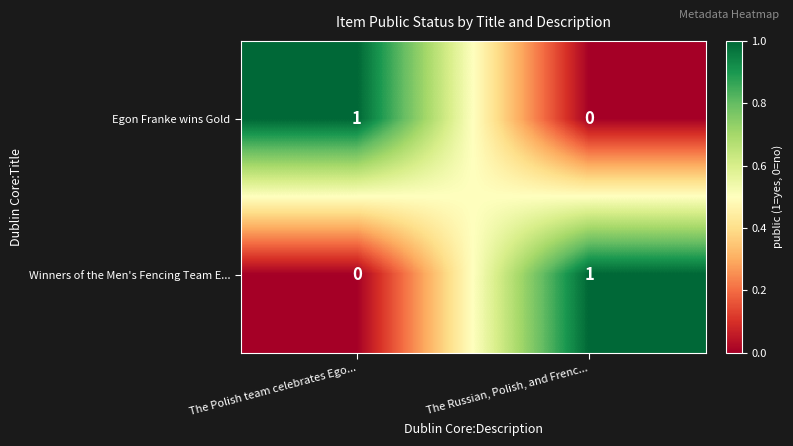

Is it true that Winners of the Men's Fencing Team E... equals -1 at The Polish team celebrates Ego...?

False